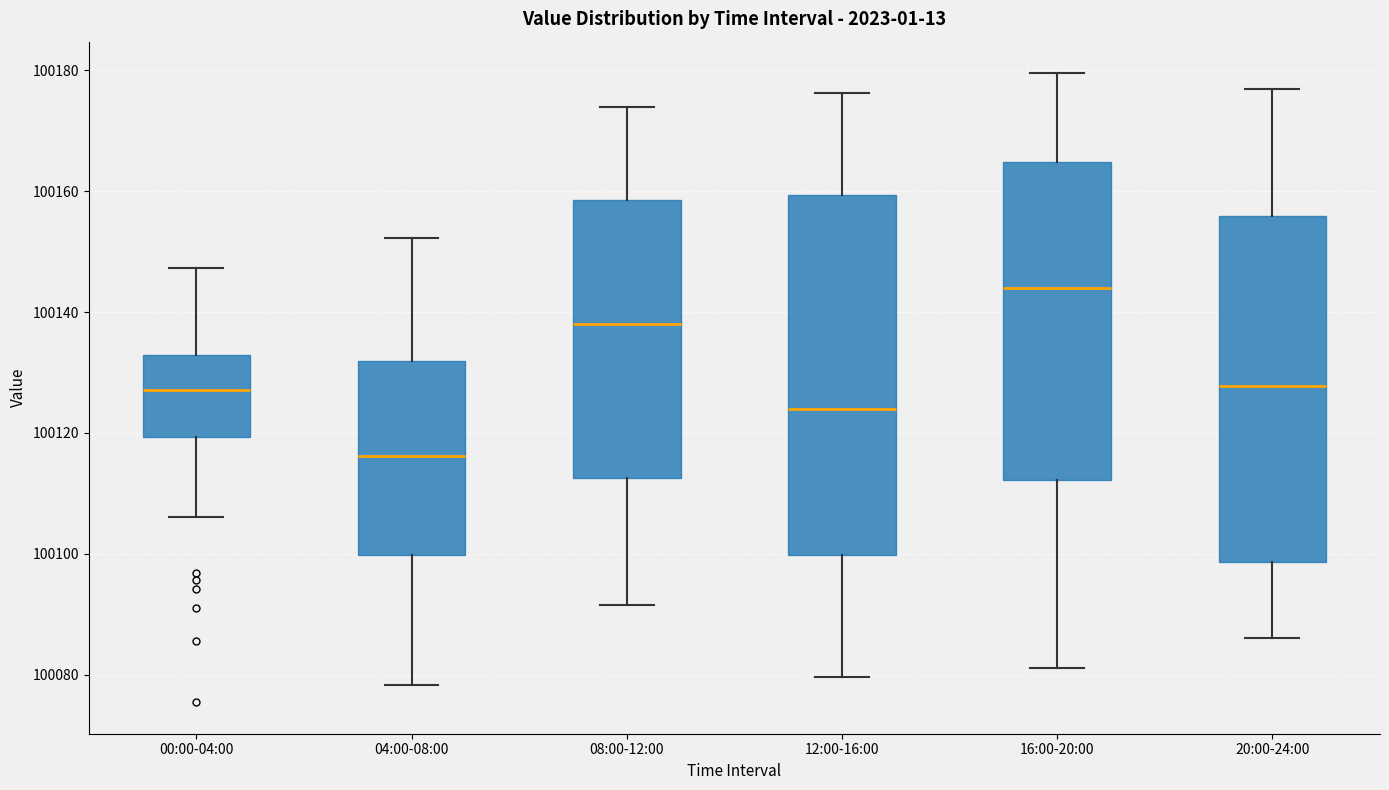

Which box has the highest median line?

16:00-20:00